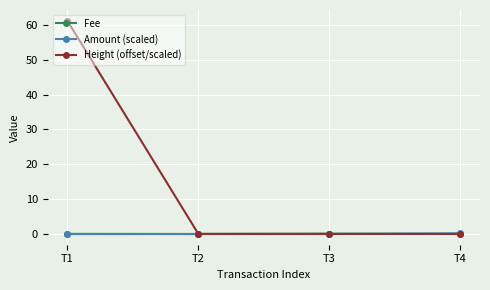

True or false: Height (offset/scaled) has more than 2 interior local peaks.

False